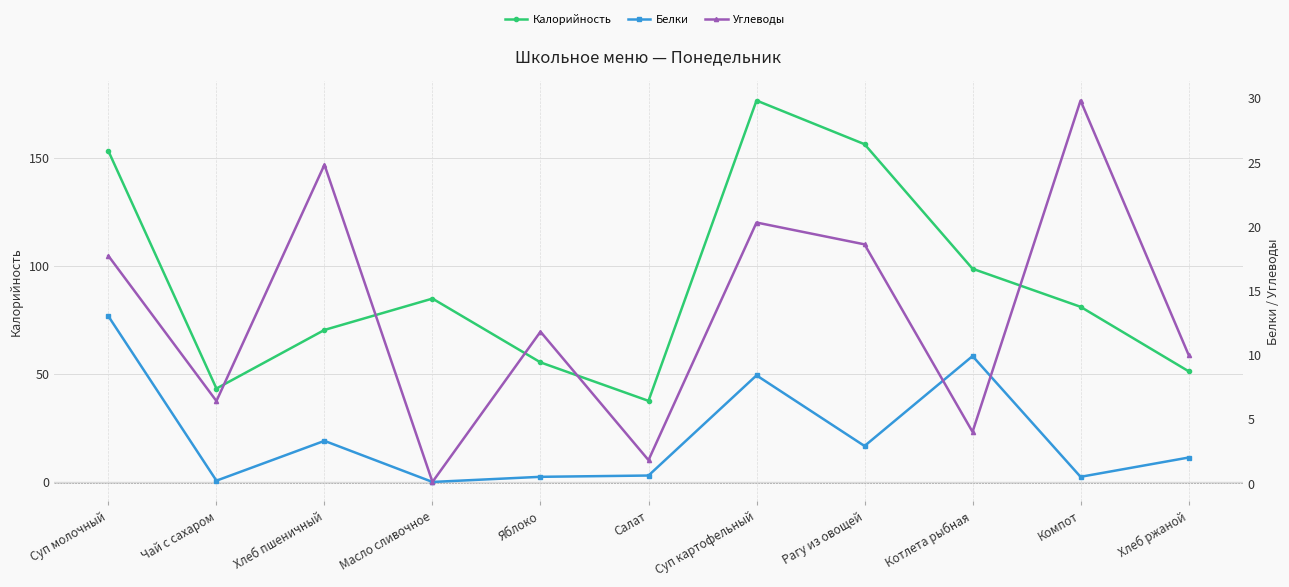

At Компот, list the series in order from largest to smallest.

Калорийность, Углеводы, Белки